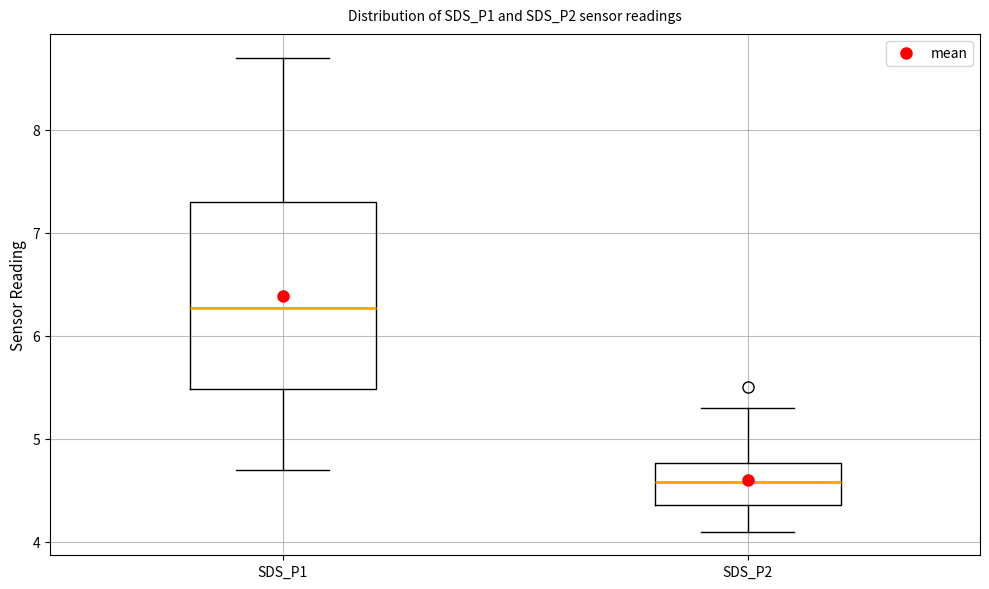

Reading left to right, read every box against the y-axis: the position of its median line, the range the box covers, and the ends of its whiskers. The values are not printed on the chart, so give them approximately, as read against the axis.

SDS_P1: median 6.3, box 5.5 to 7.3, whiskers 4.7 to 8.7
SDS_P2: median 4.6, box 4.4 to 4.8, whiskers 4.1 to 5.3